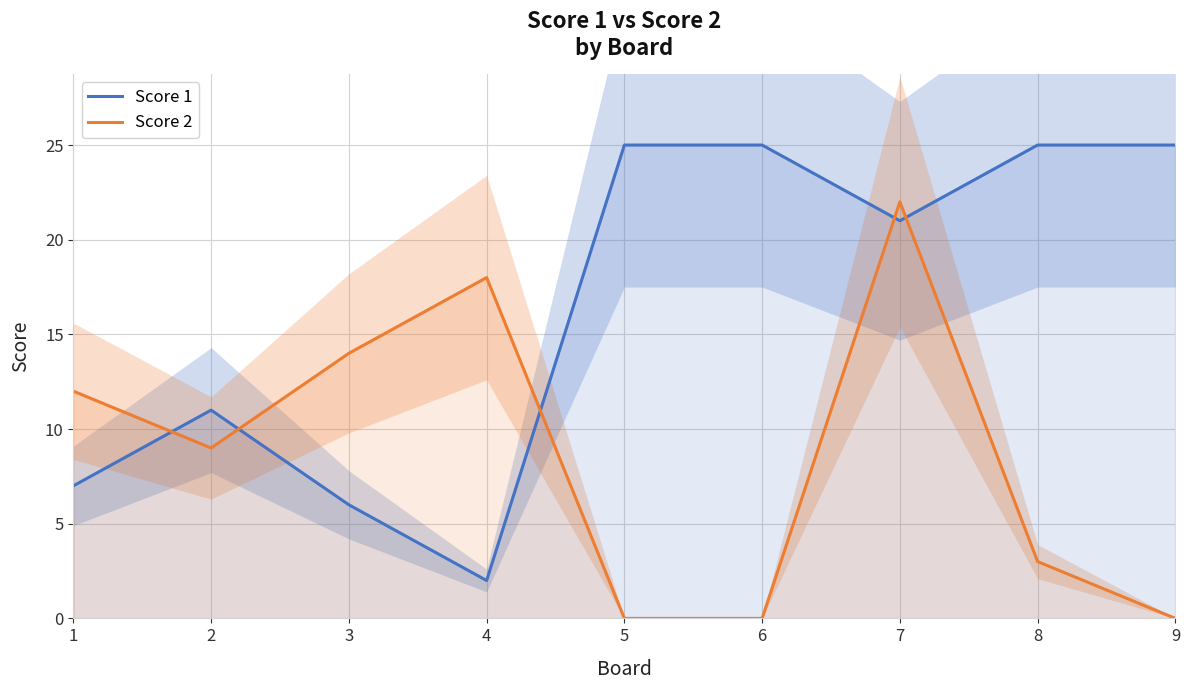

What is the value of the Score 2 point at the 2nd from the left?

9